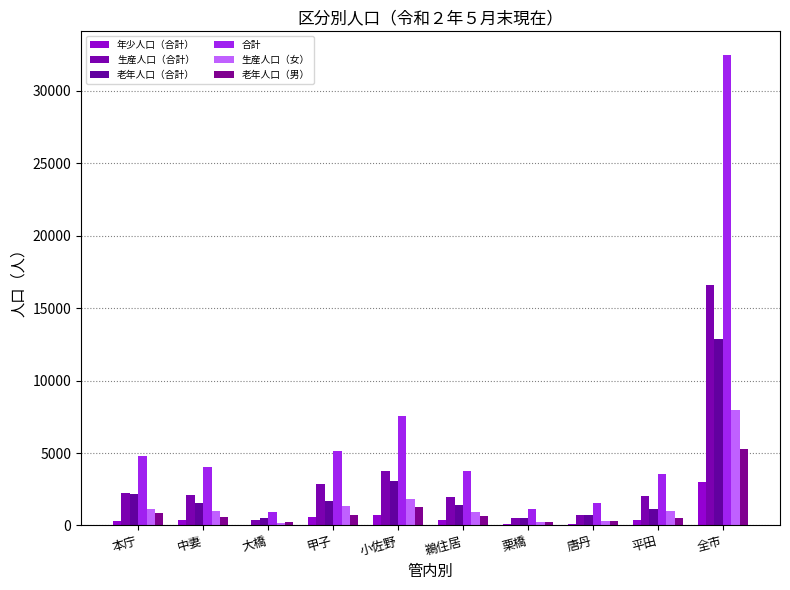

Are the bars grouped side by side (vs. stacked)?

Yes